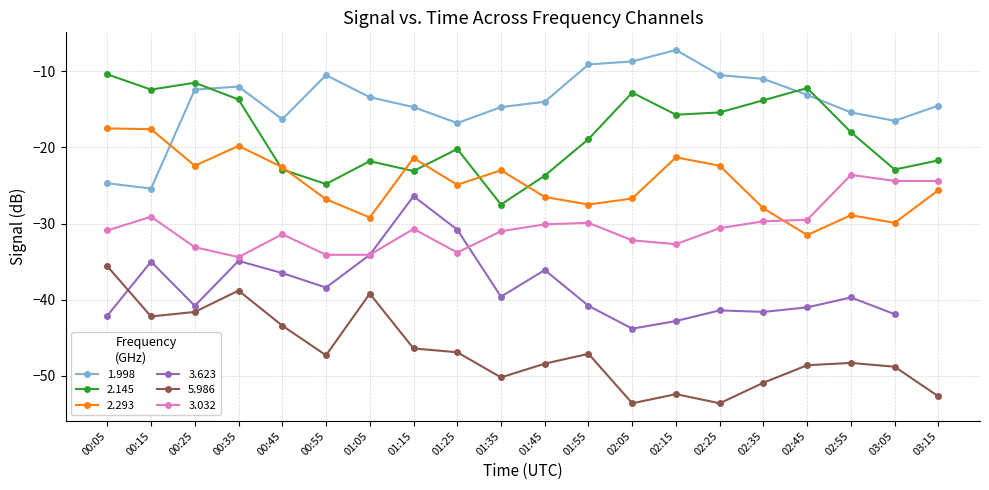

What is the difference between the highest and lowest values at 02:15?

45.2